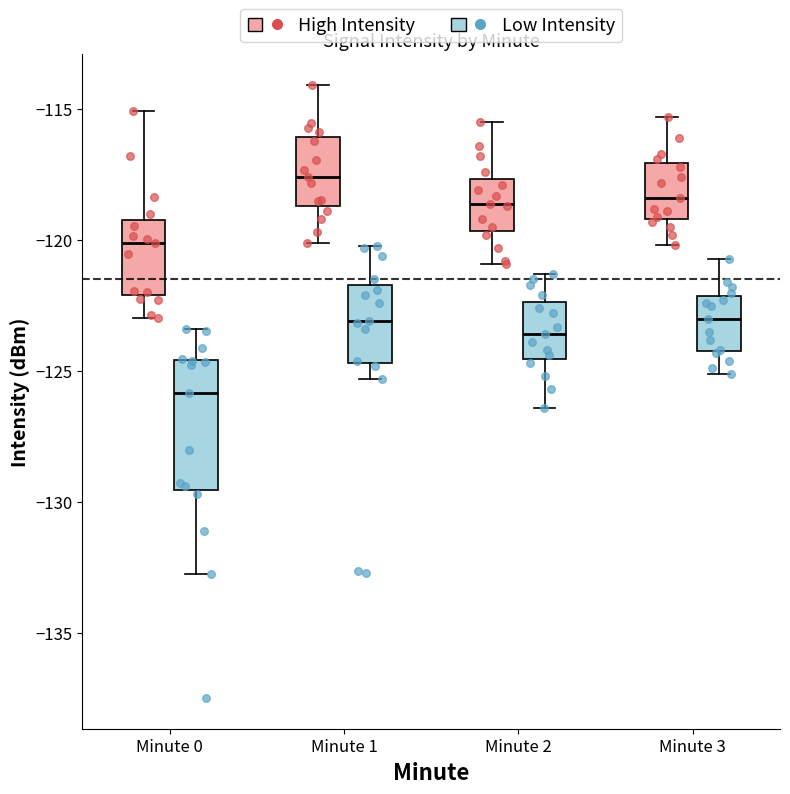

Where does the upper whisker of the box for Minute 3 (Low Intensity) end on the y-axis? The values are not printed on the chart, so give them approximately, as read against the axis.

-120.5